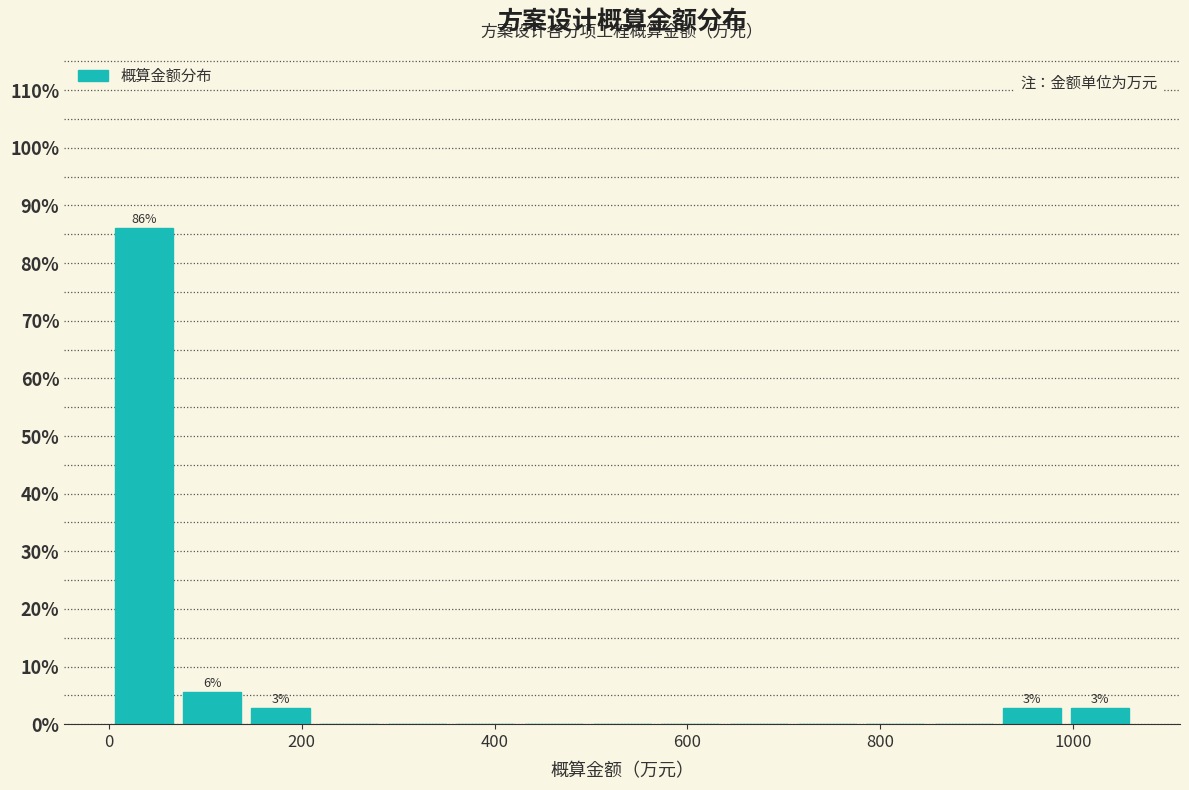

Read against the x-axis, roughly where is the centre of the tallest bar?

40